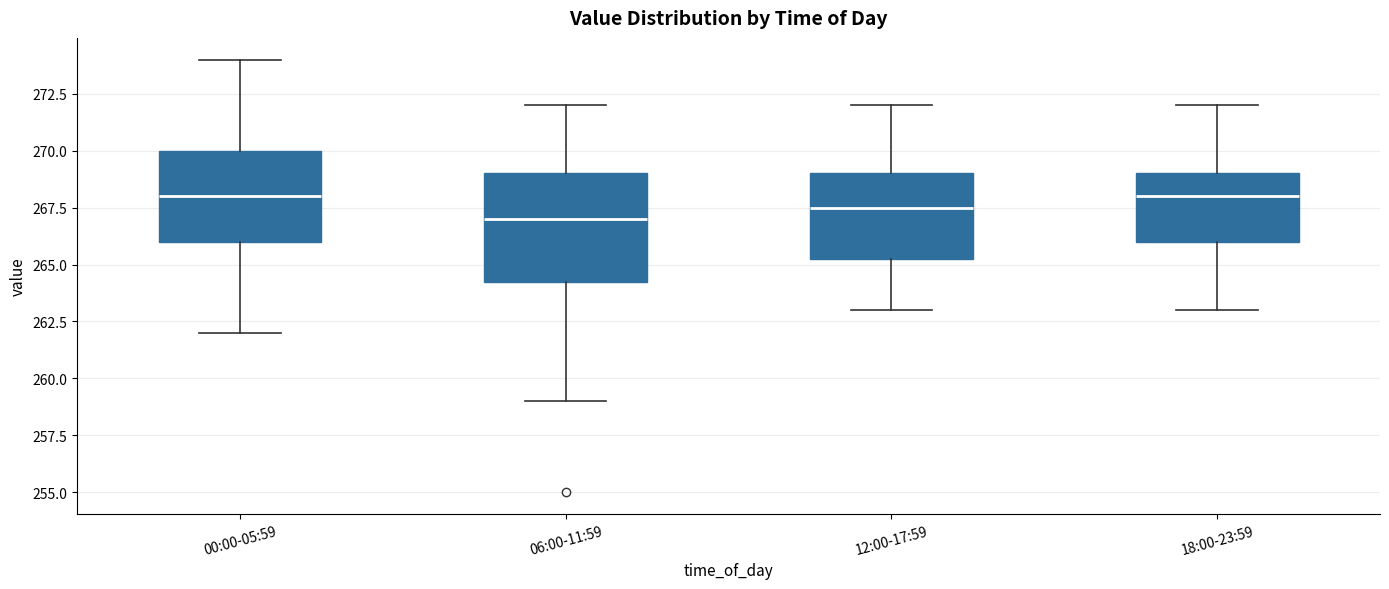

Comparing the boxes themselves (not the whiskers), which one is the tallest?

06:00-11:59